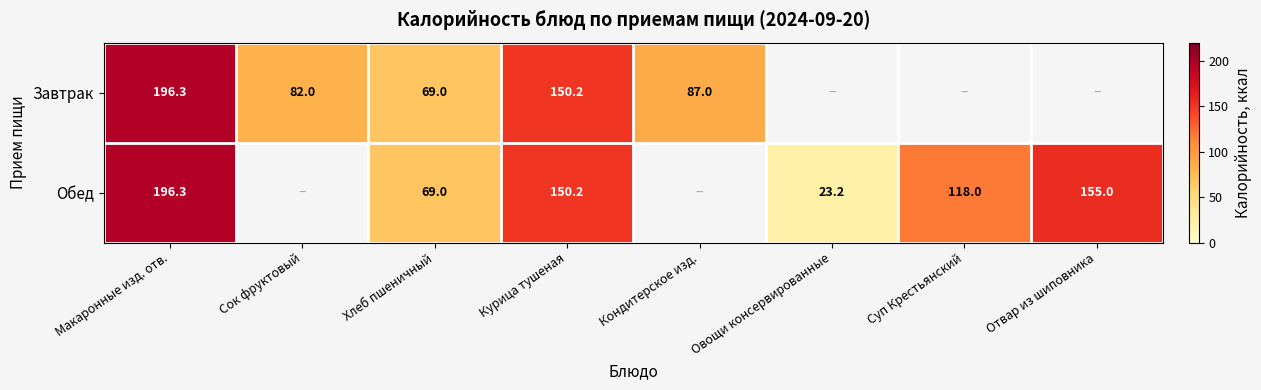

At which category is the sum across all series the highest?

Макаронные изд. отв.